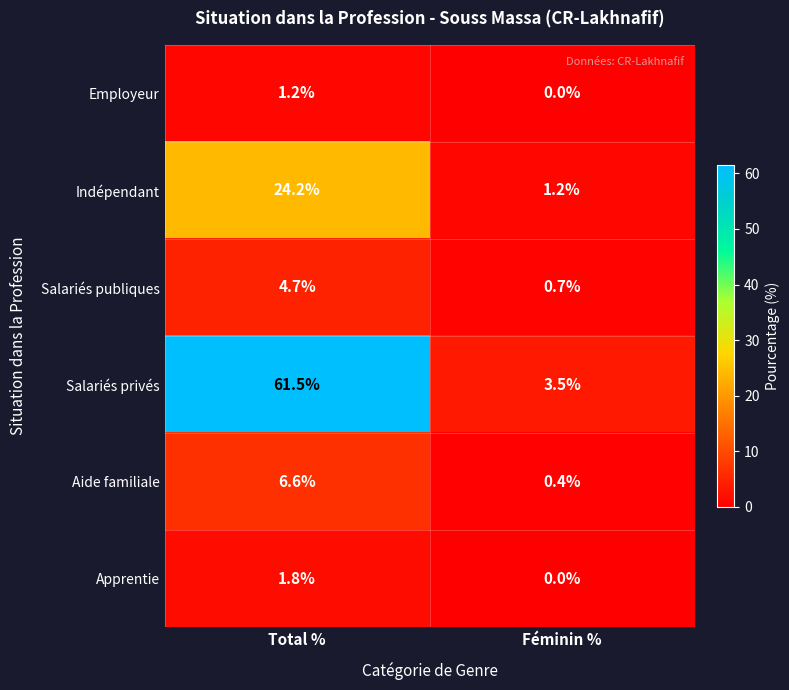

Which category has the lowest value across all series?

Féminin %